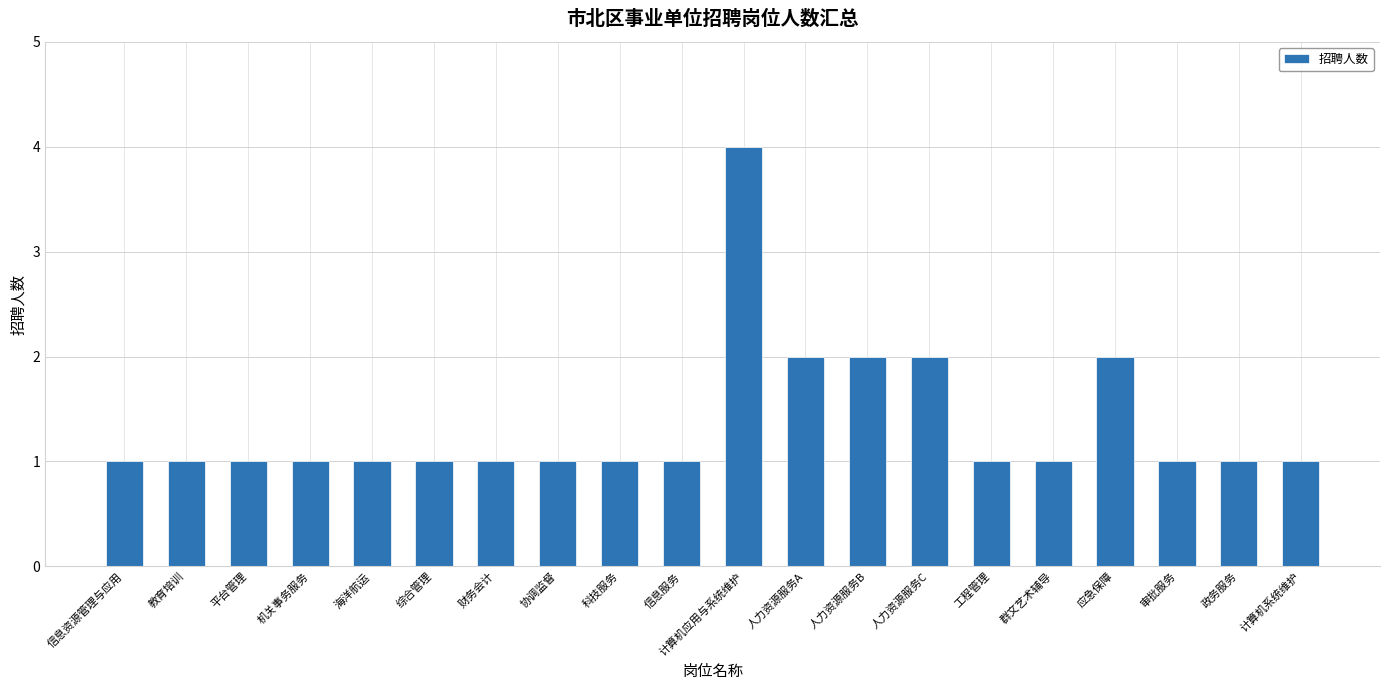

Reading right to left, what are all the values shown in this chart?

计算机系统维护=1	政务服务=1	审批服务=1	应急保障=2	群文艺术辅导=1	工程管理=1	人力资源服务C=2	人力资源服务B=2	人力资源服务A=2	计算机应用与系统维护=4	信息服务=1	科技服务=1	协调监督=1	财务会计=1	综合管理=1	海洋航运=1	机关事务服务=1	平台管理=1	教育培训=1	信息资源管理与应用=1